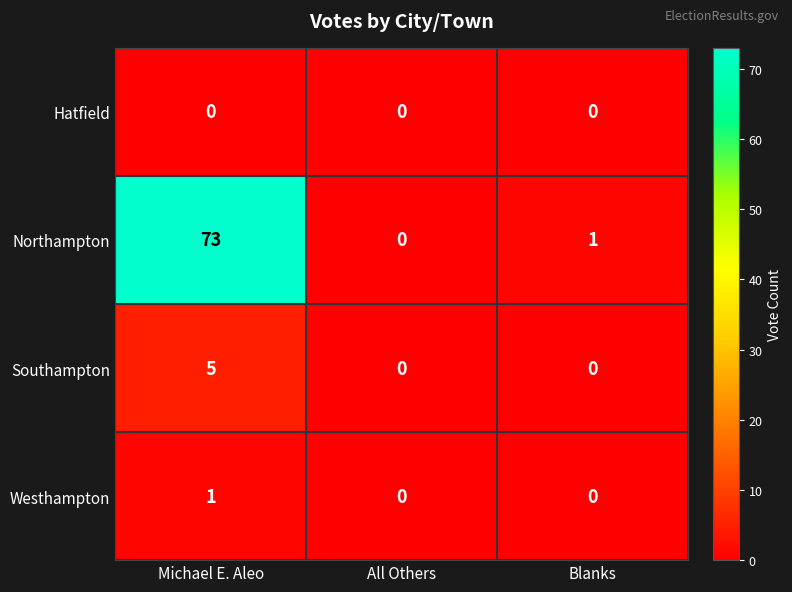

What is the sum of all Northampton values?

74